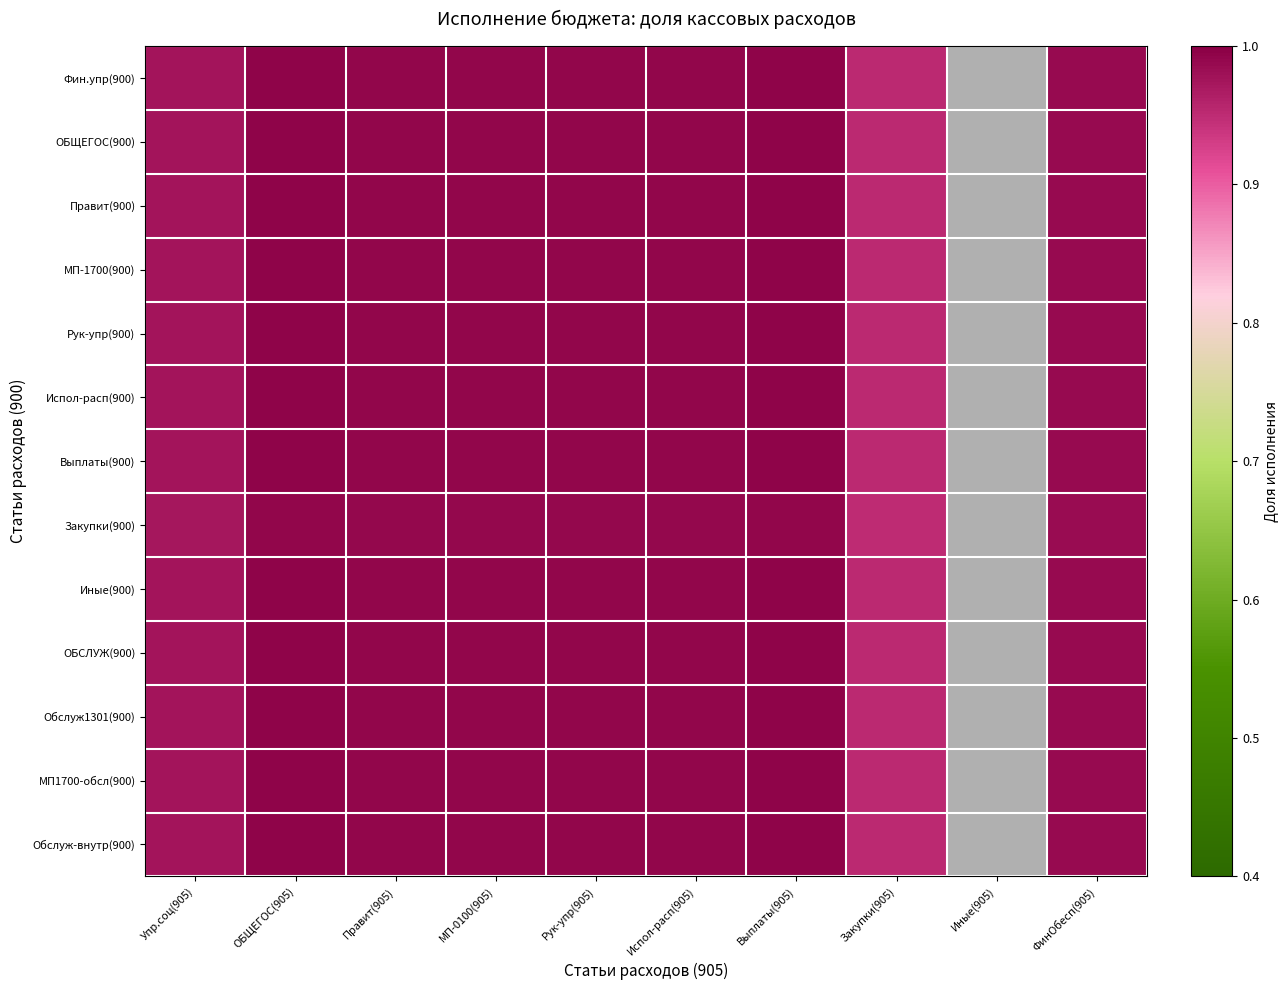

What is the lowest value of the Испол-расп(900) series?

1.0